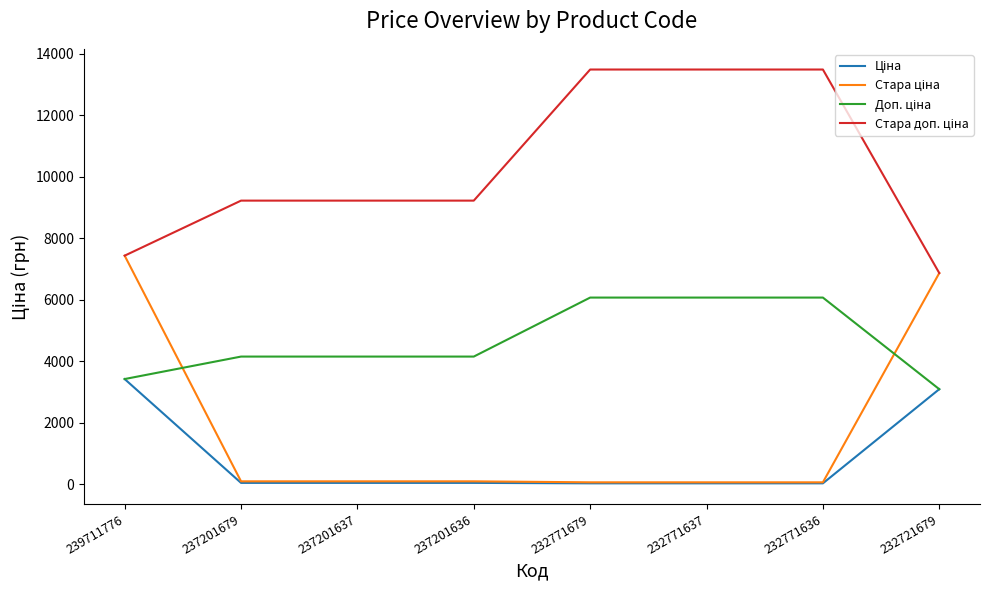

At which category is the sum across all series the highest?

239711776